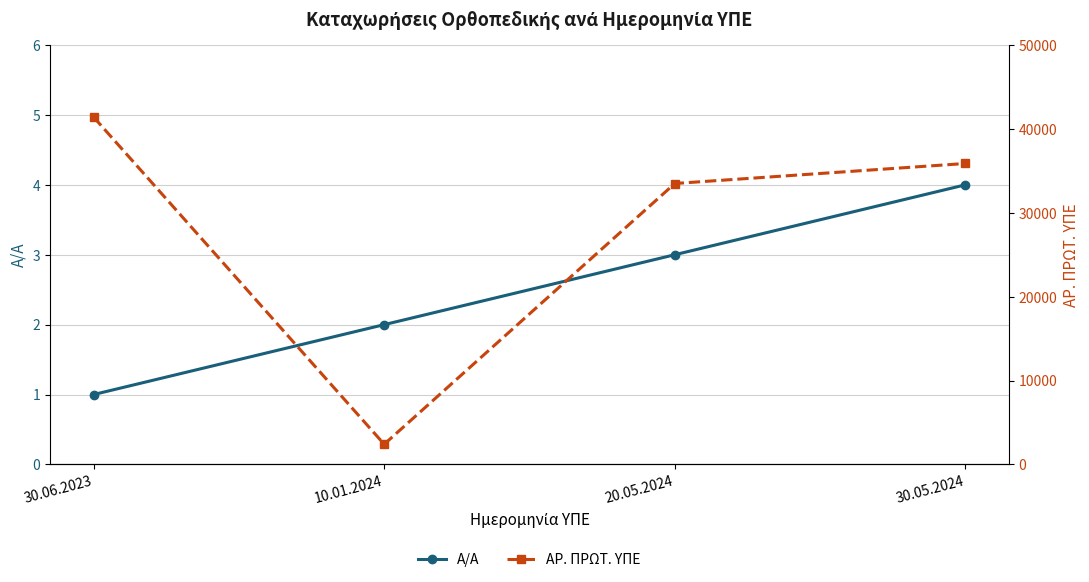

What is the value of the Α/Α point at the 4th from the left?

4